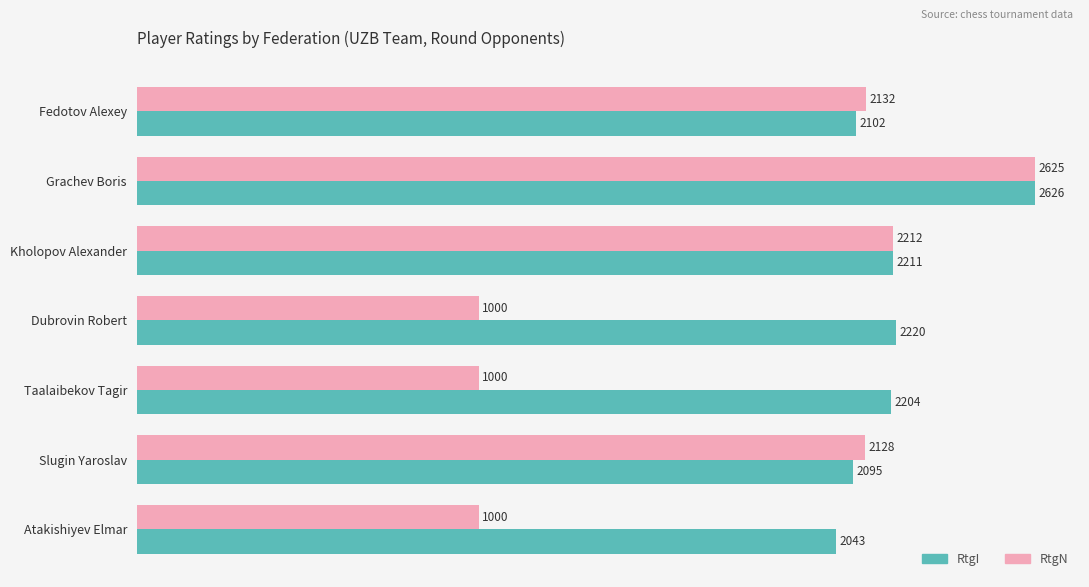

The RtgN series shows 1000 at Taalaibekov Tagir. True or false?

True